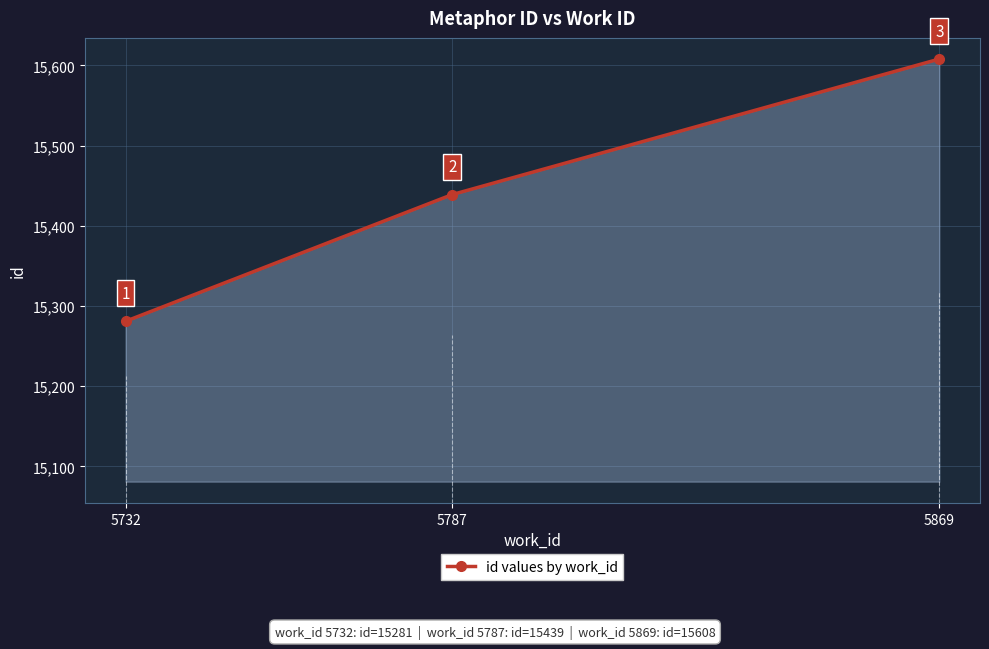

Which has a higher value, 5869 or 5732?

5869